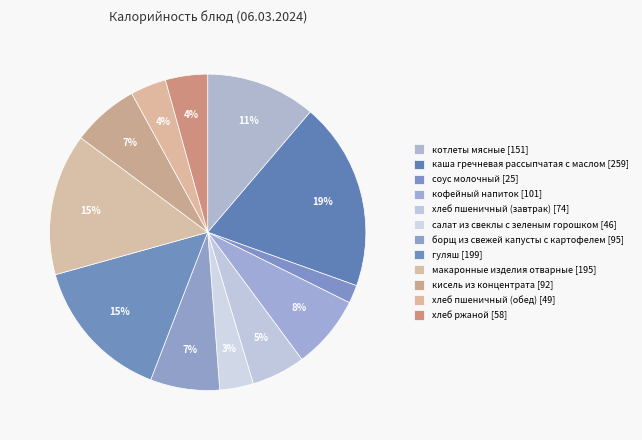

Is it true that борщ из свежей капусты с картофелем is 7% of the pie?

True